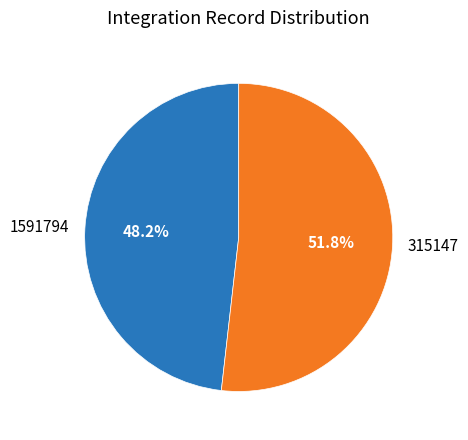

How many slices are in this pie chart?

2